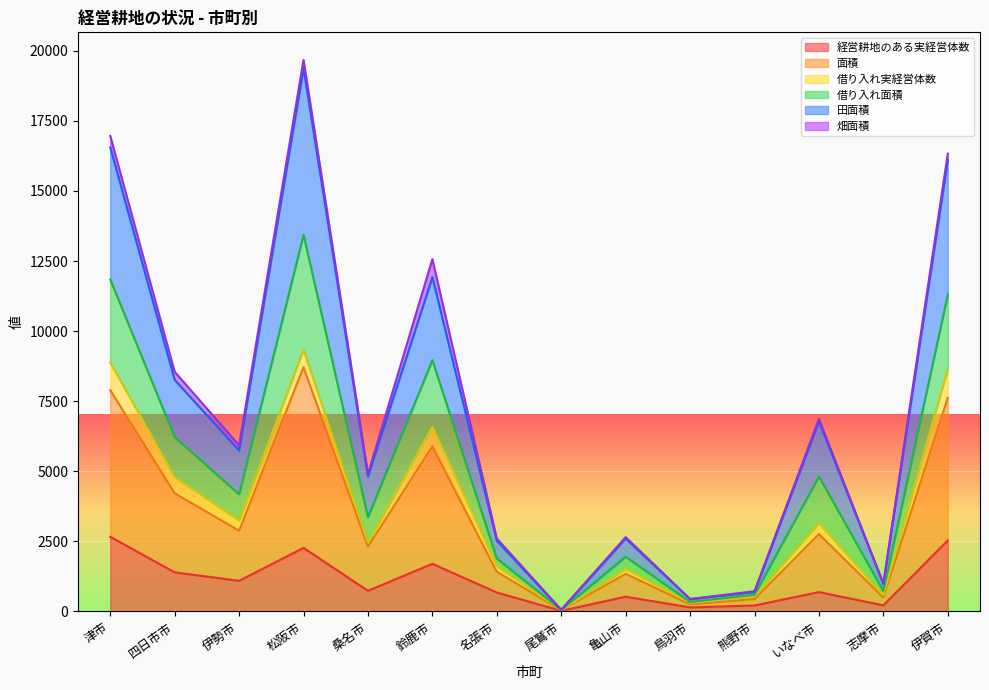

Between 伊賀市 and 尾鷲市, which is larger?

伊賀市